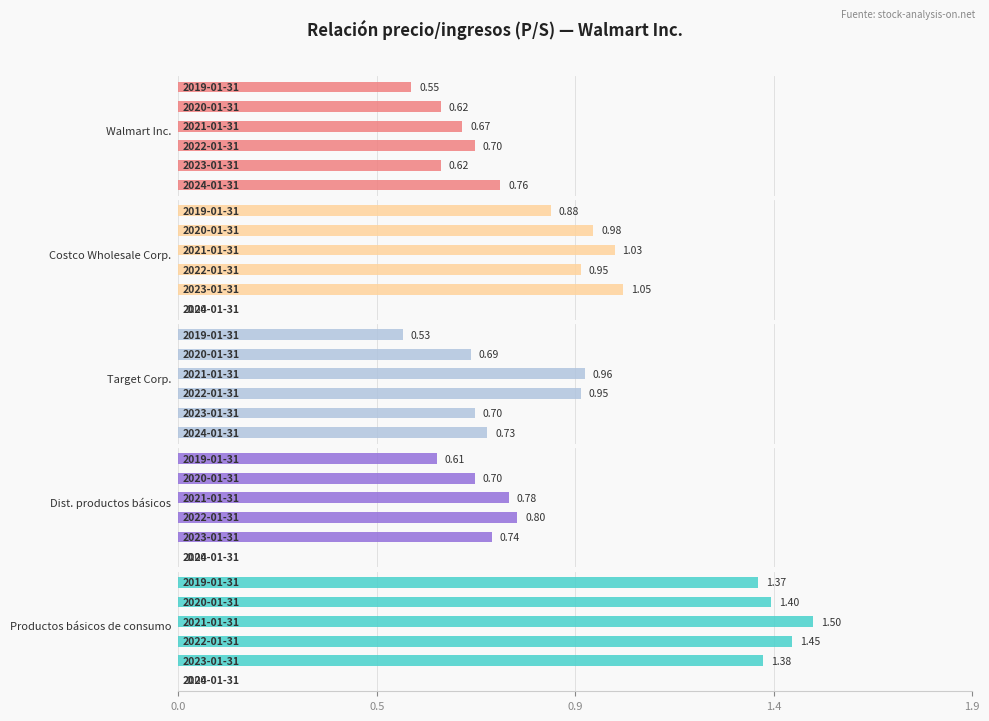

Reading left to right, extract all data points from this chart.

Walmart Inc.: 0.8	0.6	0.7	0.7	0.6	0.6
Costco Wholesale Corp.: 0.0	1.1	0.9	1.0	1.0	0.9
Target Corp.: 0.7	0.7	0.9	1.0	0.7	0.5
Dist. productos básicos: 0.0	0.7	0.8	0.8	0.7	0.6
Productos básicos de consumo: 0.0	1.4	1.4	1.5	1.4	1.4